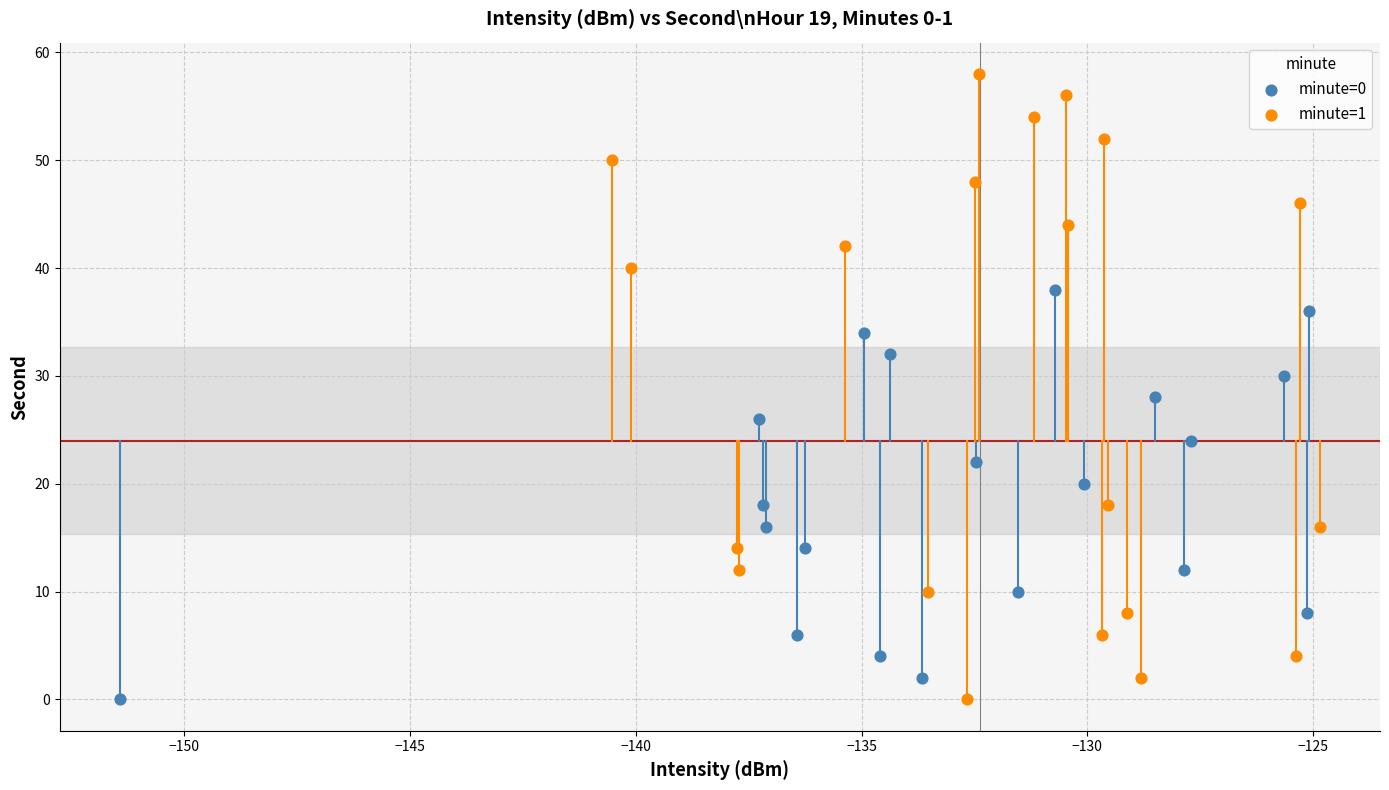

Which series has the widest spread of Y values?

minute=1